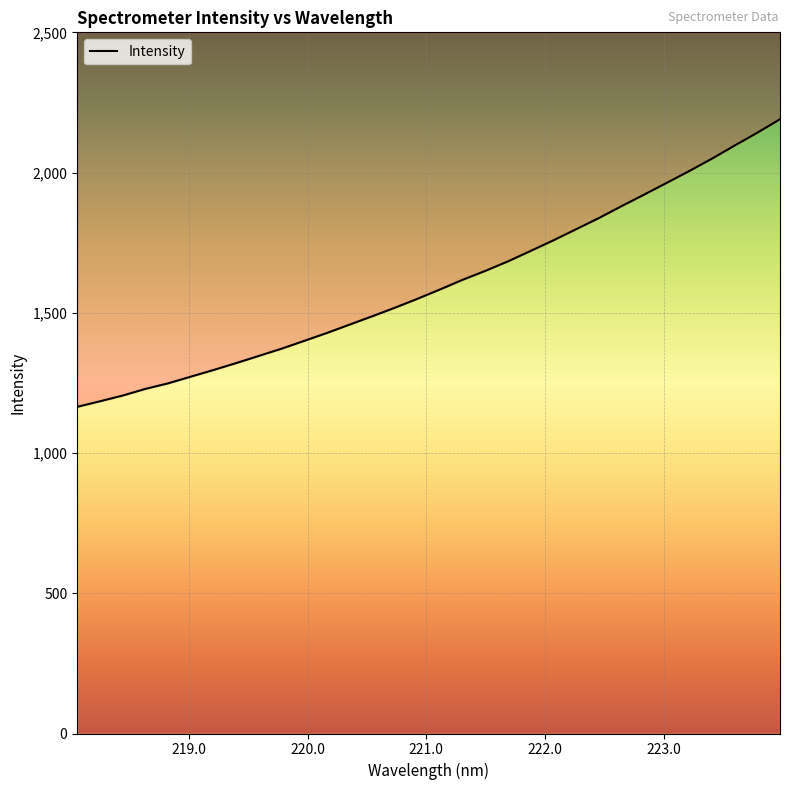

Reading right to left, transcribe all the data shown in this chart.

223.9802=2190.1	223.7895=2142.1	223.5987=2096.4	223.408=2049.8	223.2172=2005.8	223.0264=1963.3	222.8355=1921.3	222.6447=1880.1	222.4538=1837.6	222.263=1798.0	222.0721=1758.5	221.8812=1720.9	221.6902=1683.7	221.4993=1649.7	221.3083=1617.9	221.1174=1583.4	220.9264=1550.0	220.7354=1517.9	220.5444=1487.5	220.3533=1457.7	220.1623=1427.9	219.9712=1399.7	219.7801=1371.8	219.589=1346.1	219.3979=1320.5	219.2067=1295.8	219.0156=1272.1	218.8244=1248.3	218.6332=1228.5	218.442=1204.8	218.2508=1184.4	218.0596=1164.7